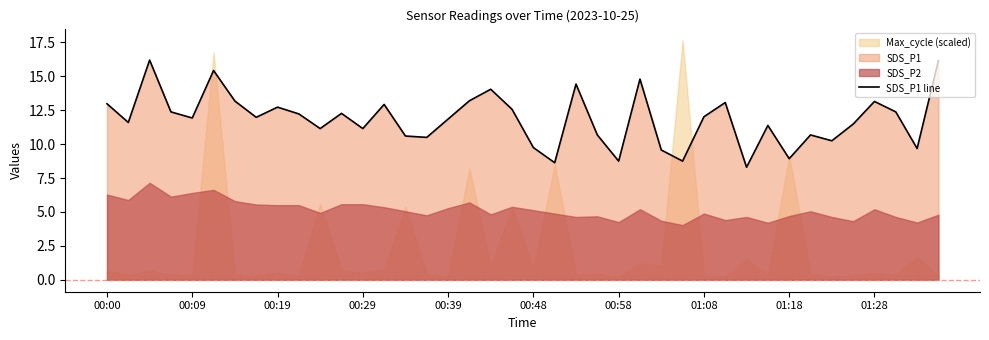

How many categories are shown in the chart?

40